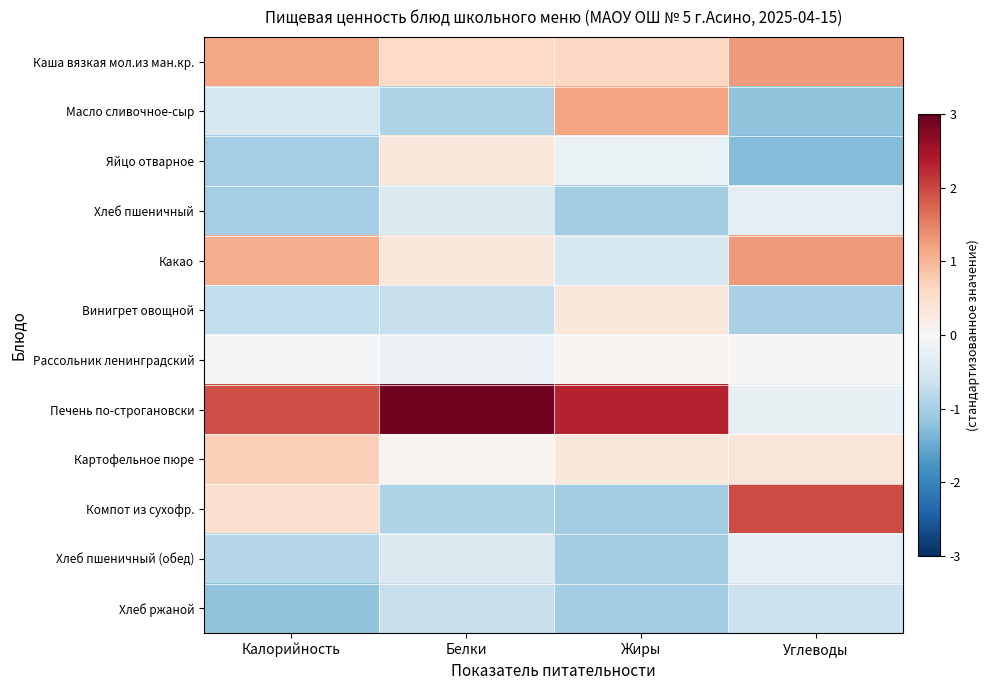

At Калорийность, list the series in order from largest to smallest.

Печень по-строгановски, Каша вязкая мол.из ман.кр., Какао, Картофельное пюре, Компот из сухофр., Рассольник ленинградский, Масло сливочное-сыр, Винигрет овощной, Хлеб пшеничный (обед), Яйцо отварное, Хлеб пшеничный, Хлеб ржаной